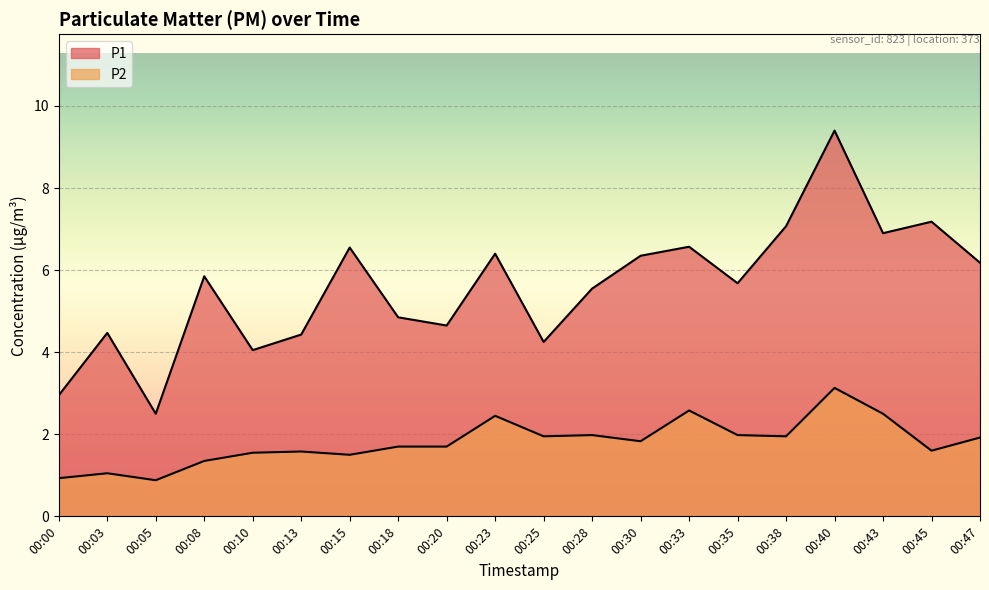

The P1 series shows 6.4 at 00:23. True or false?

True